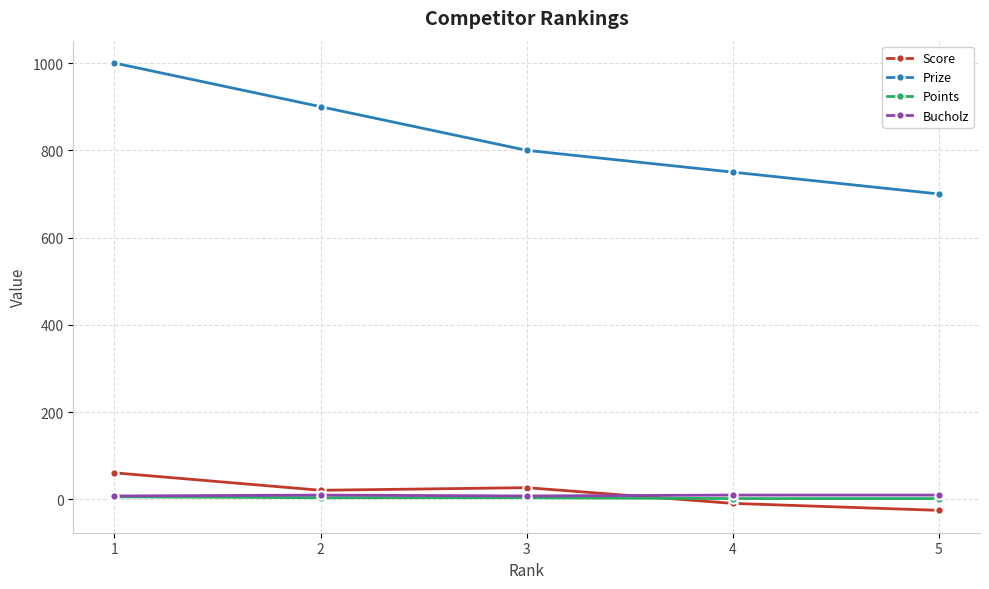

What is the maximum value shown in the chart?

1000